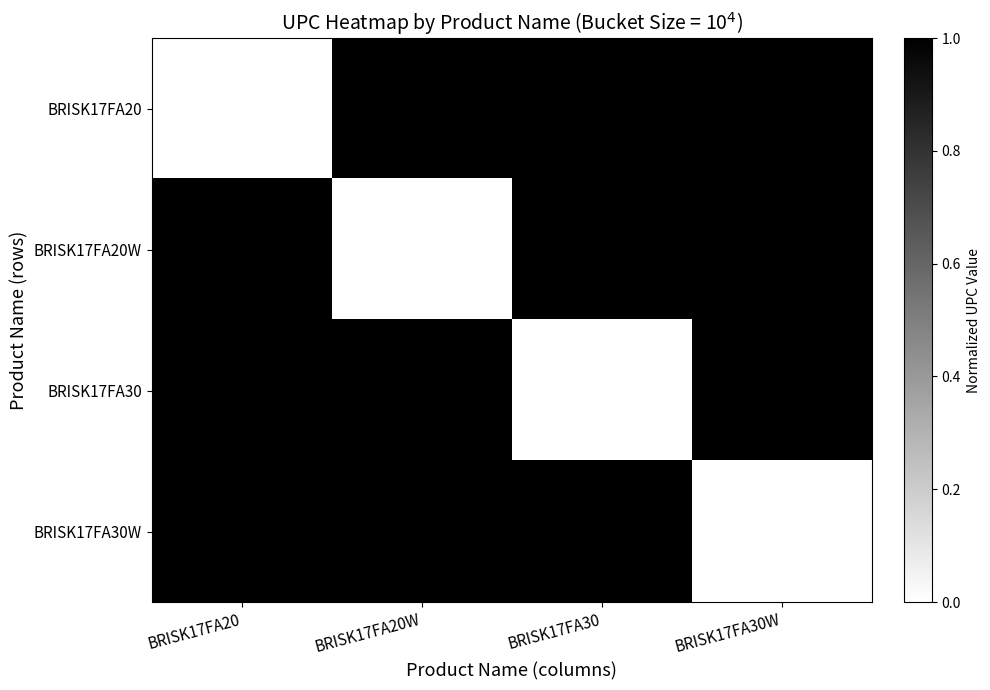

Reading left to right, what are all the values shown in this chart?

BRISK17FA20: BRISK17FA20=192552004367.0	BRISK17FA20W=192552030830.0	BRISK17FA30=192552030847.0	BRISK17FA30W=192552030854.0
BRISK17FA20W: BRISK17FA20=192552030830.0	BRISK17FA20W=192552004367.0	BRISK17FA30=192552030854.0	BRISK17FA30W=192552030847.0
BRISK17FA30: BRISK17FA20=192552030847.0	BRISK17FA20W=192552030854.0	BRISK17FA30=192552004367.0	BRISK17FA30W=192552030830.0
BRISK17FA30W: BRISK17FA20=192552030854.0	BRISK17FA20W=192552030847.0	BRISK17FA30=192552030830.0	BRISK17FA30W=192552004367.0